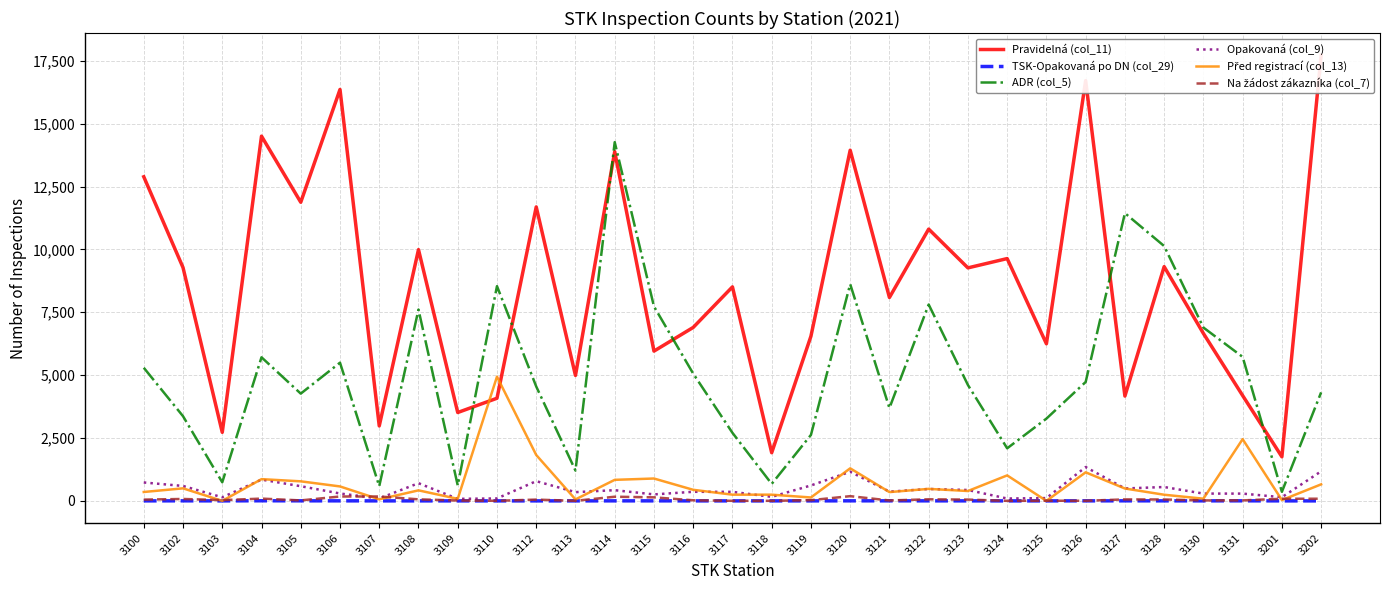

Is it true that Opakovaná (col_9) equals 208 at 3116?

False